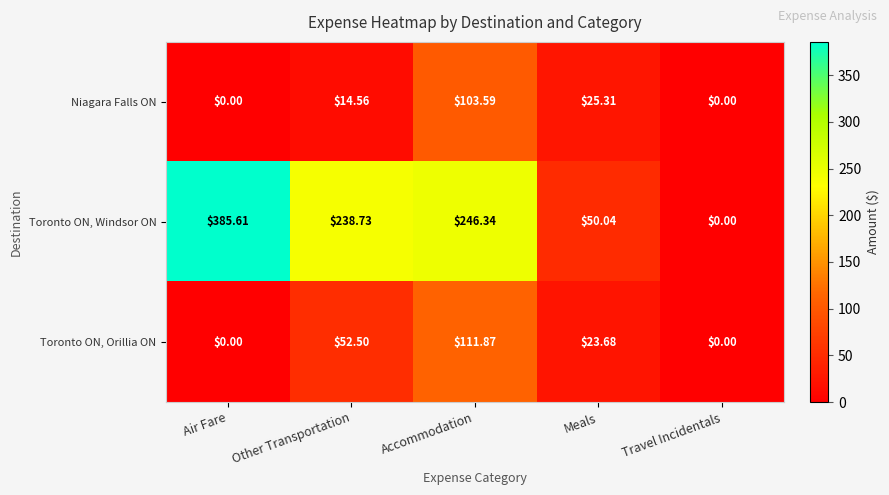

Which series changed the most between Accommodation and Meals?

Toronto ON, Windsor ON